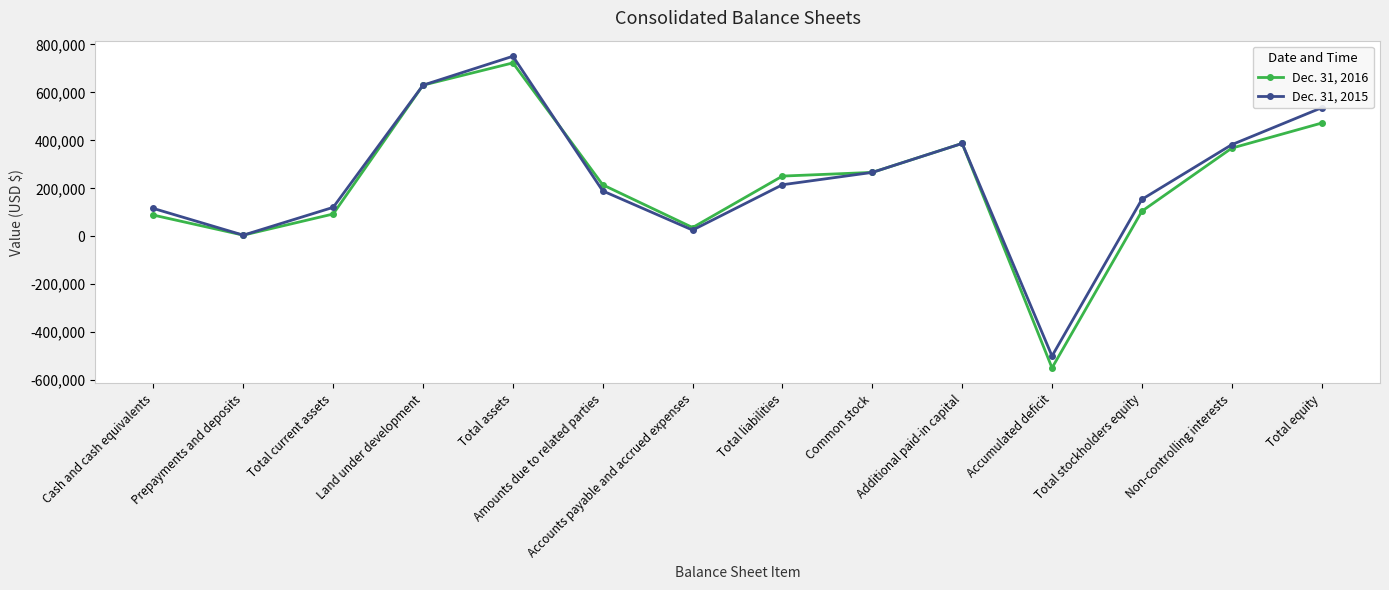

True or false: Dec. 31, 2015 and Dec. 31, 2016 intersect in this chart.

True